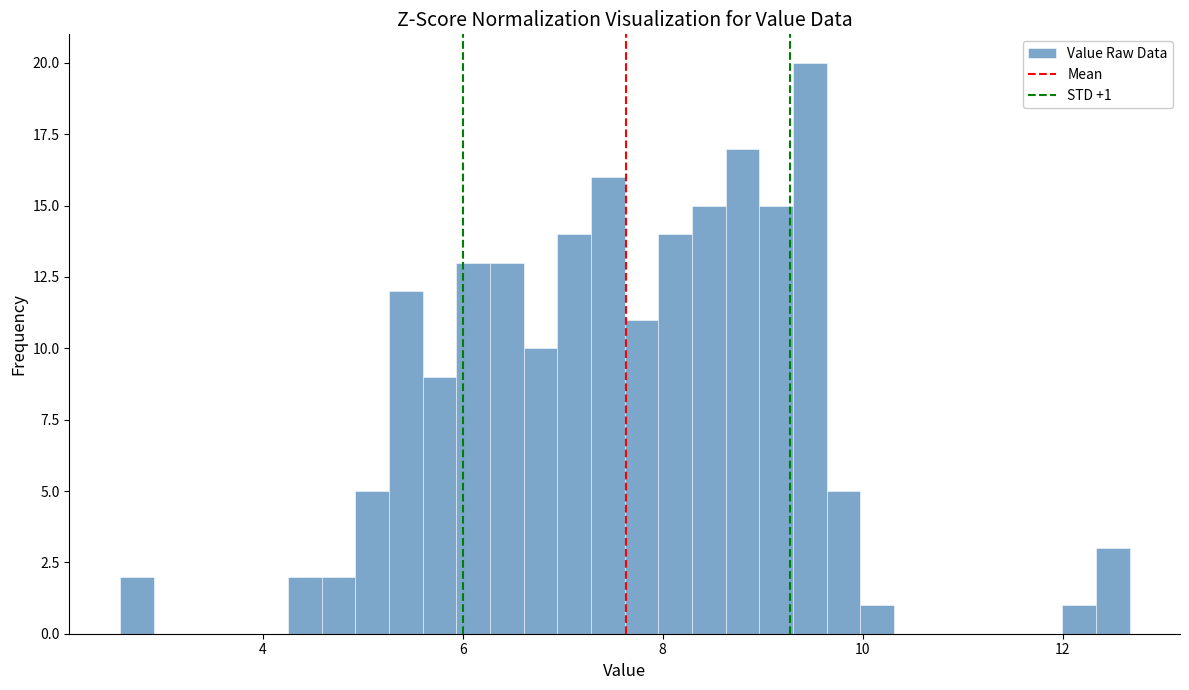

Read against the x-axis, roughly where is the centre of the tallest bar?

9.4